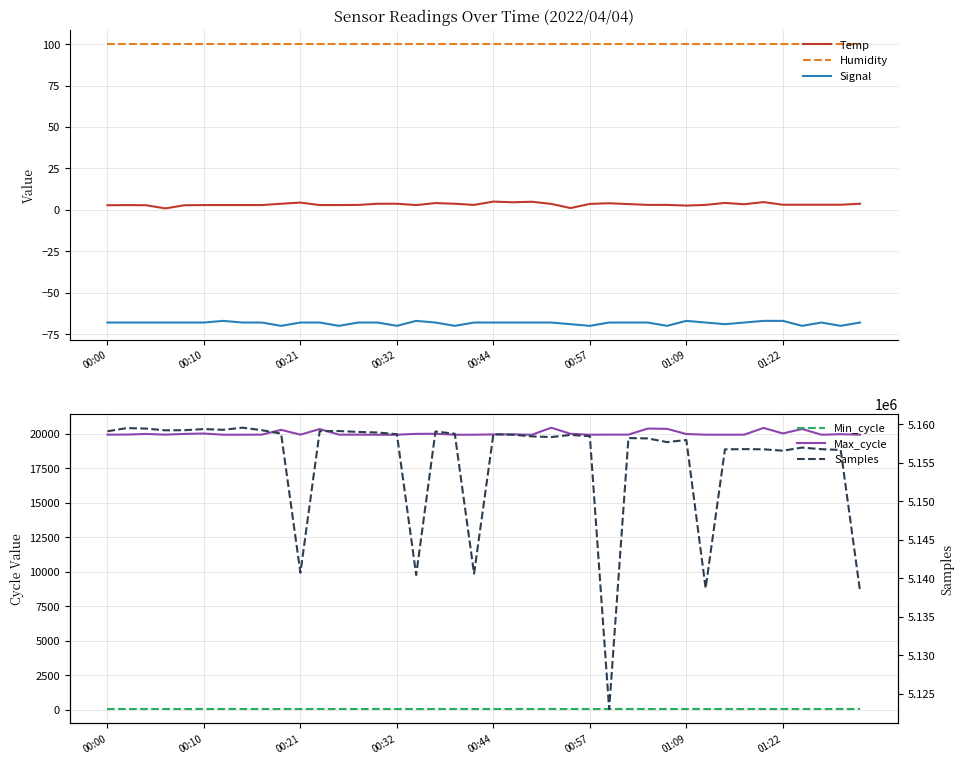

What is the lowest value of the Humidity series?

99.9